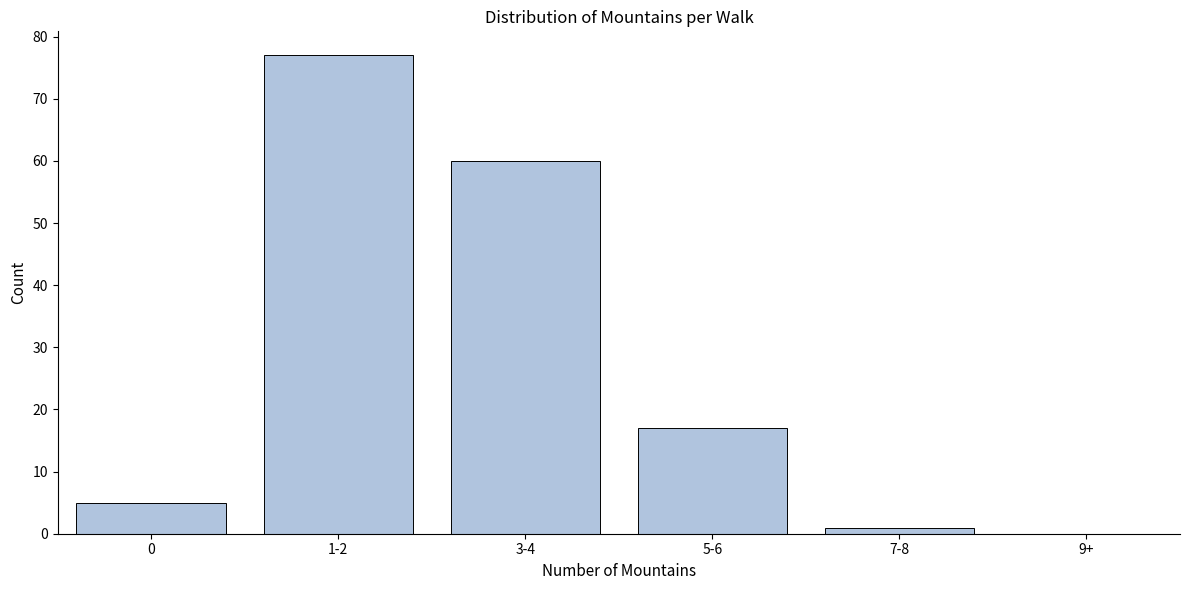

Reading left to right, what are all the values shown in this chart?

0=5	1-2=77	3-4=60	5-6=17	7-8=1	9+=0